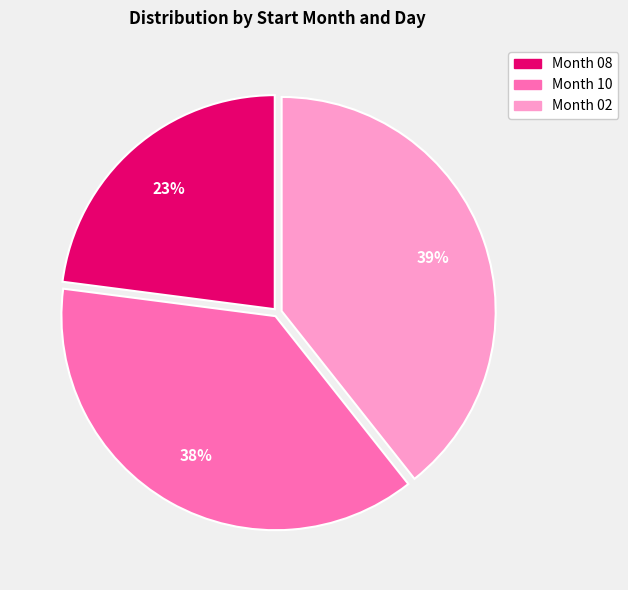

To the nearest percent, what is the difference between the largest and smallest slice percentages?

16%